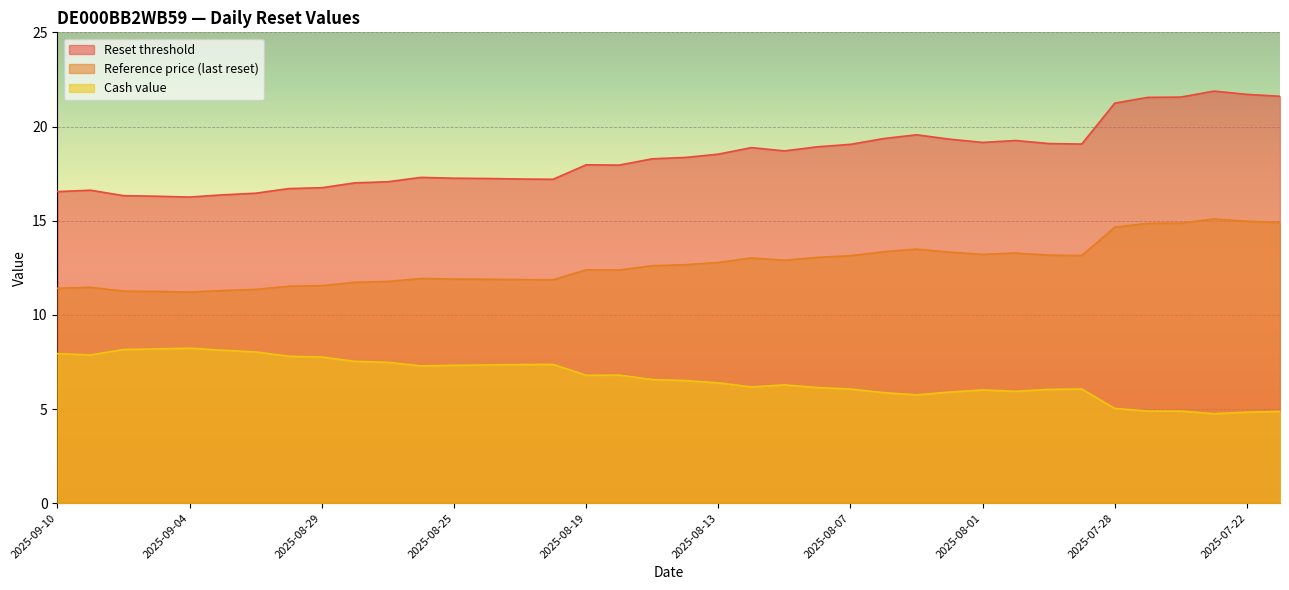

List the series in order of their peak value, highest first.

Reset threshold, Reference price (last reset), Cash value